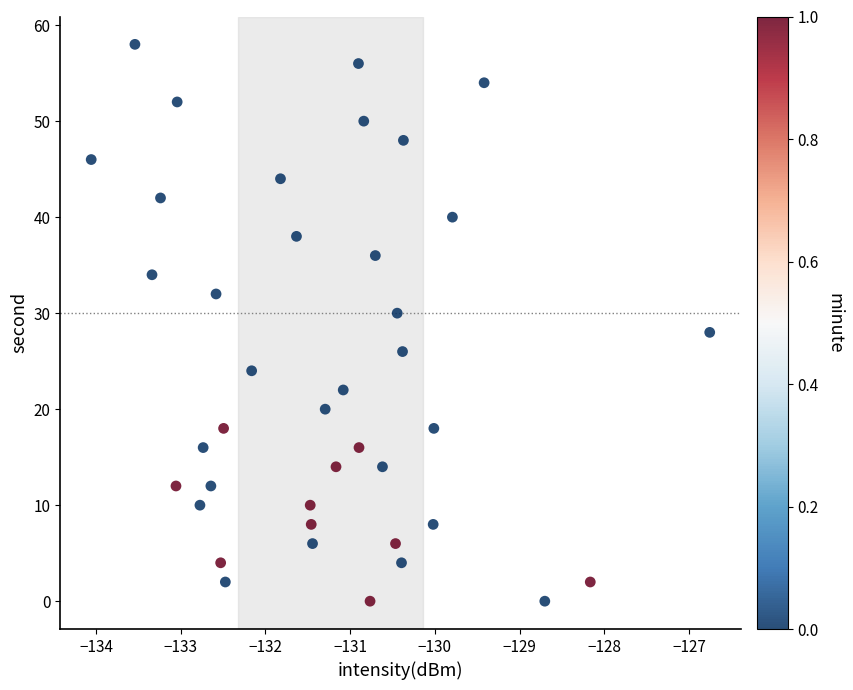

What is the range of Y values (max minus min)?

58